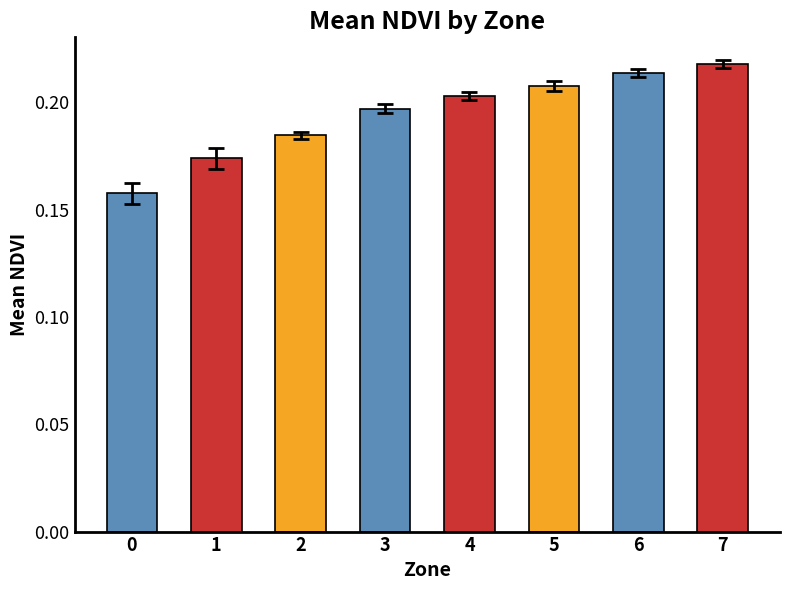

The value at 3 is 0.4. True or false?

False